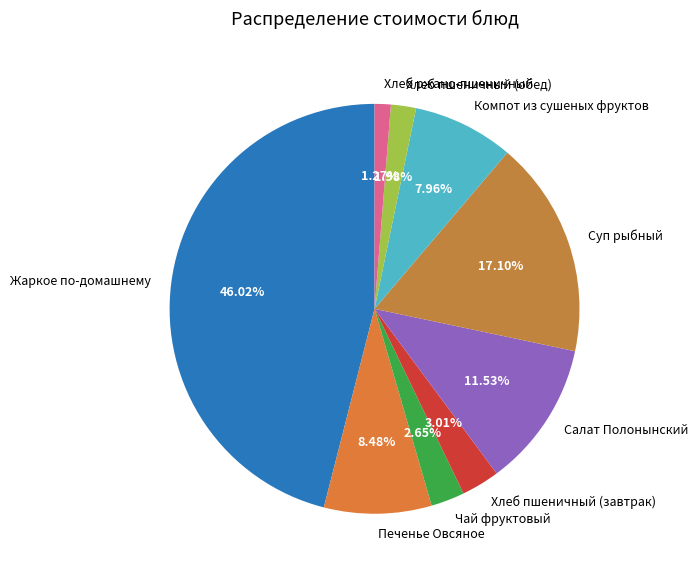

Which has a higher value, Хлеб пшеничный (обед) or Чай фруктовый?

Чай фруктовый